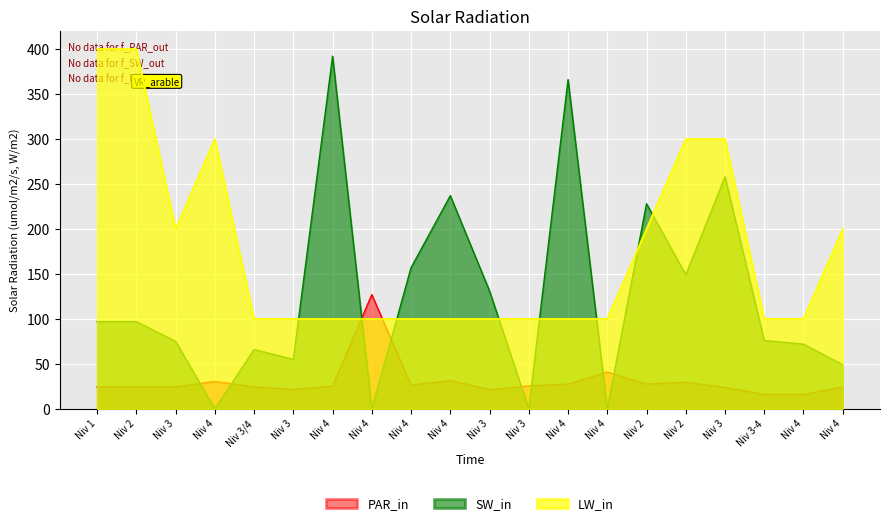

List the labels in order of LW_in (DRUK) value, largest first.

Niv 1, Niv 2, Niv 4, Niv 2, Niv 3, Niv 3, Niv 2, Niv 4, Niv 3/4, Niv 3, Niv 4, Niv 4, Niv 4, Niv 4, Niv 3, Niv 3, Niv 4, Niv 4, Niv 3-4, Niv 4